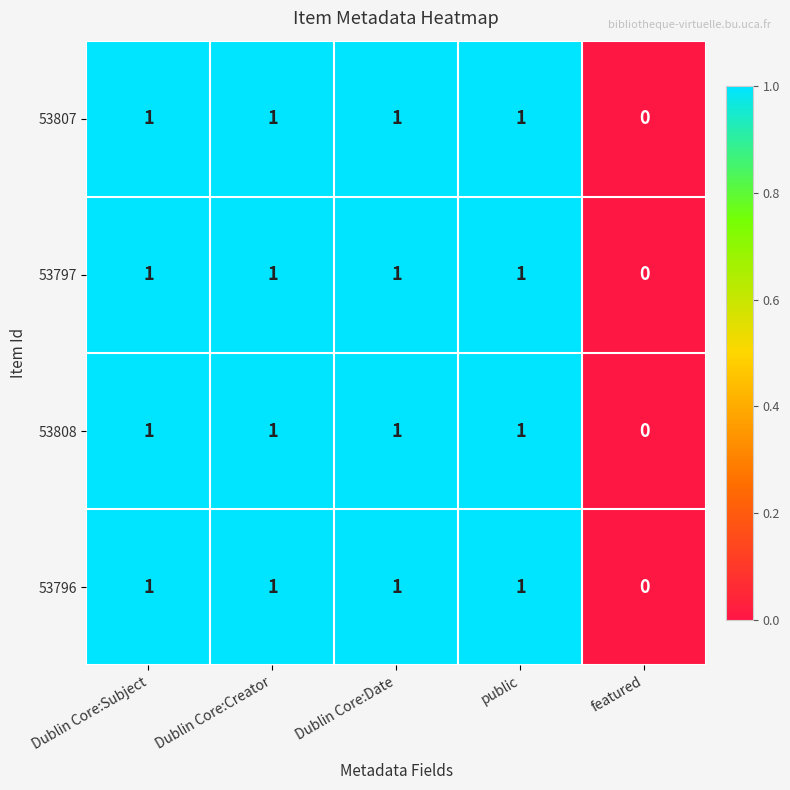

At which label does 53797 reach its minimum?

featured